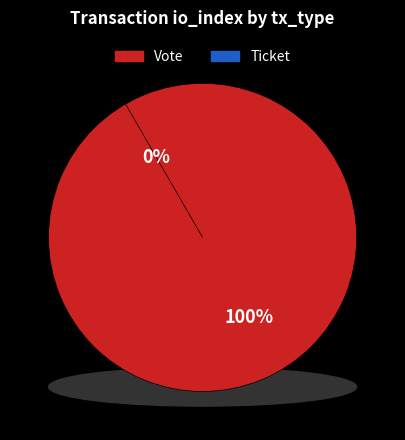

To the nearest percent, what is the difference between the largest and smallest slice percentages?

100%